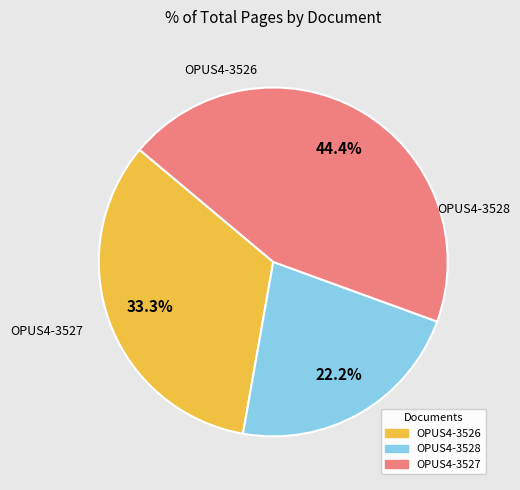

What is the smallest slice in the pie chart?

OPUS4-3528